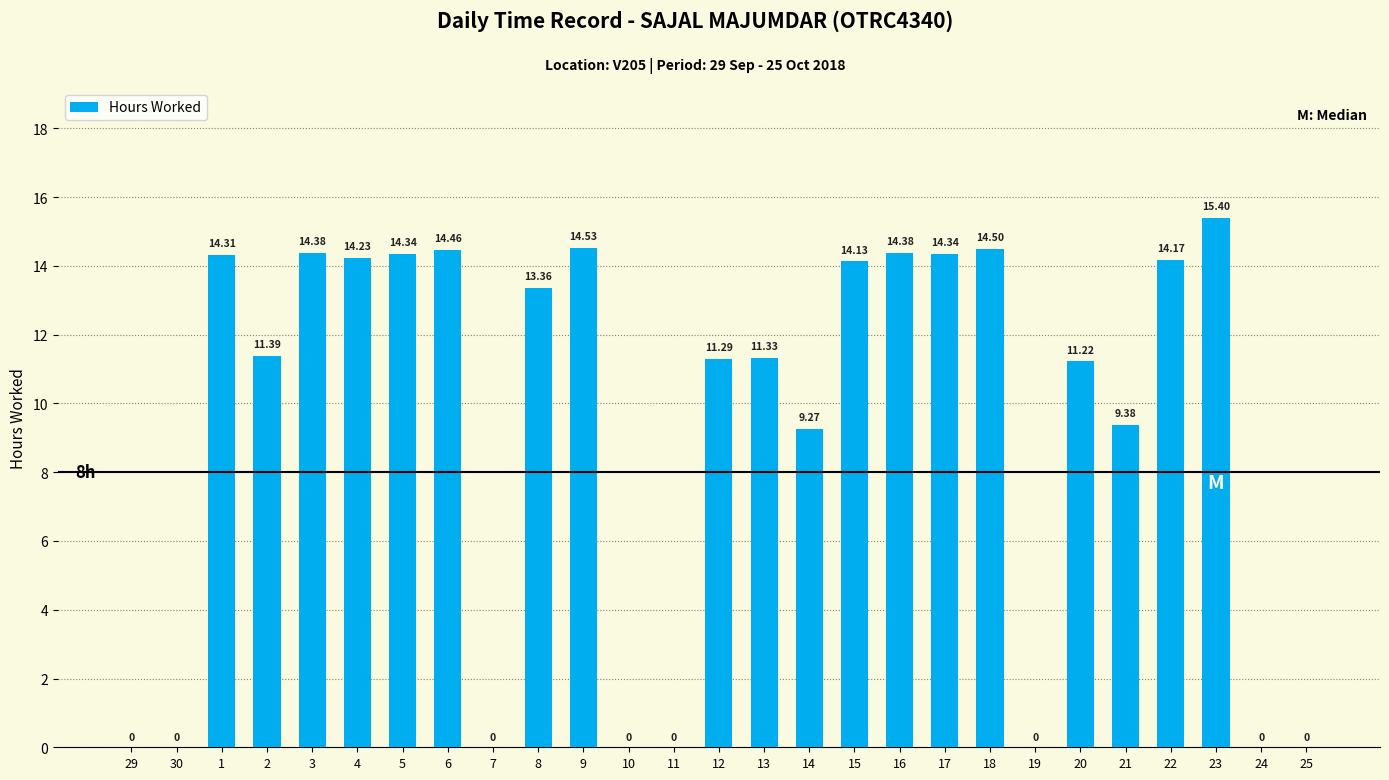

Reading left to right, list all the values displayed in this chart.

29=0.0	30=0.0	1=14.3	2=11.4	3=14.4	4=14.2	5=14.3	6=14.5	7=0.0	8=13.4	9=14.5	10=0.0	11=0.0	12=11.3	13=11.3	14=9.3	15=14.1	16=14.4	17=14.3	18=14.5	19=0.0	20=11.2	21=9.4	22=14.2	23=15.4	24=0.0	25=0.0